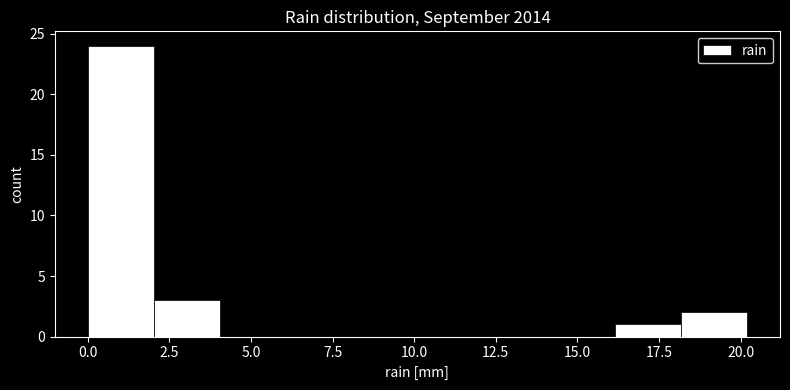

Reading left to right, transcribe this chart: for each bar, give the range it covers on the x-axis and its height. Neither the bar edges nor the heights are printed on the chart, so give them approximately, as read against the axes.

0 to 2: 24
2 to 4: 3
4 to 6: 0
6 to 8: 0
8 to 10: 0
10 to 12: 0
12 to 14: 0
14 to 16: 0
16 to 18: 1
18 to 20: 2